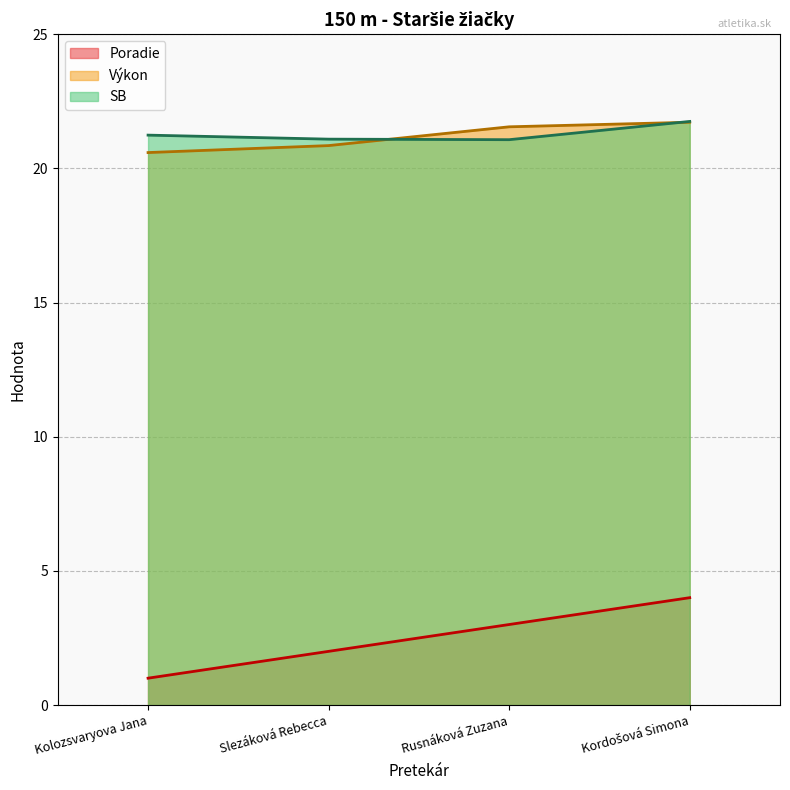

At which label does Poradie first exceed 3?

Kordošová Simona